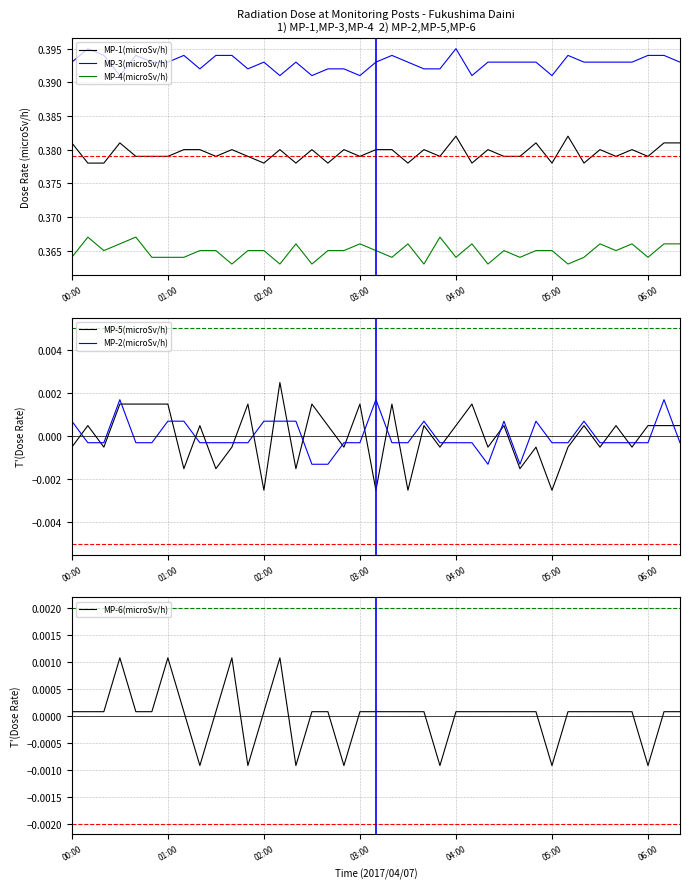

Rank the series at 11 from highest to lowest value.

MP-3(microSv/h), MP-1(microSv/h), MP-4(microSv/h), MP-5(microSv/h), MP-2(microSv/h), MP-6(microSv/h)